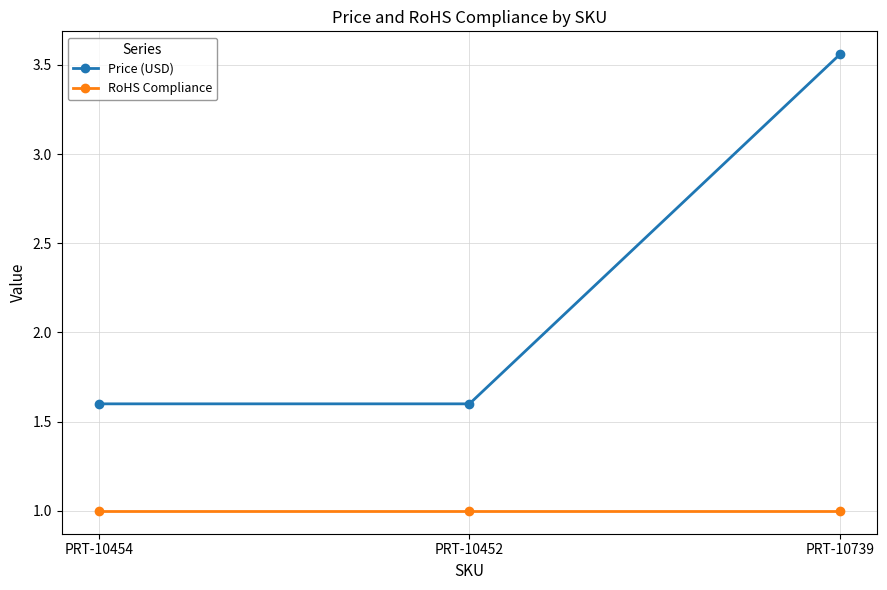

Which series has the largest total across all categories?

Price (USD)